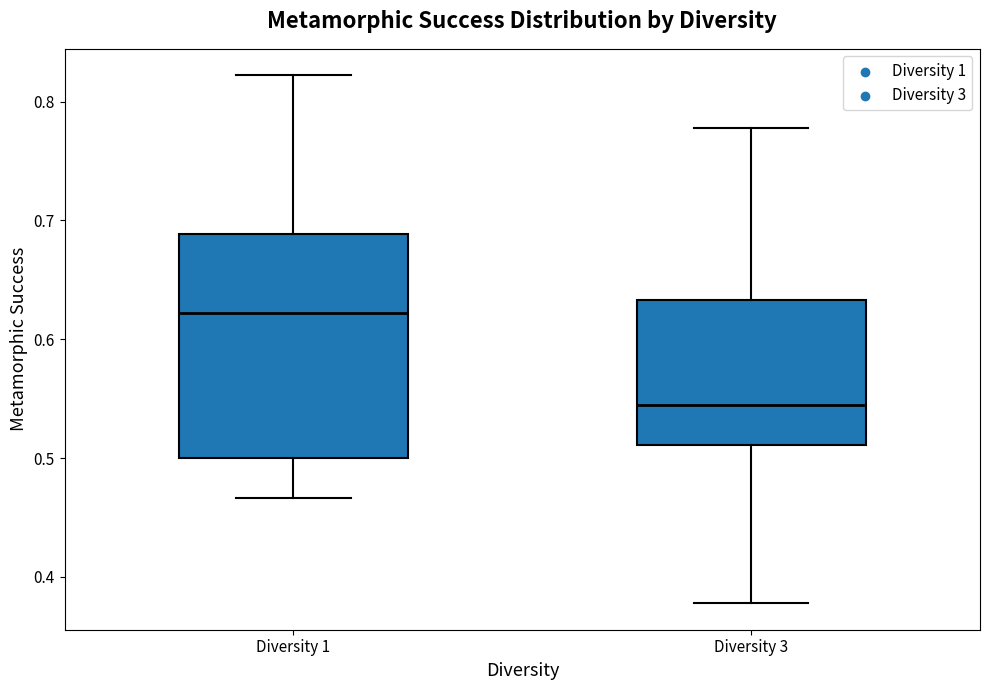

Reading left to right, transcribe this box plot: for each box, give where its median line is, the range the box spans, and where its two whiskers end, as read against the y-axis. The values are not printed on the chart, so give them approximately, as read against the axis.

Diversity 1: median 0.62, box 0.50 to 0.69, whiskers 0.47 to 0.82
Diversity 3: median 0.54, box 0.51 to 0.63, whiskers 0.38 to 0.78